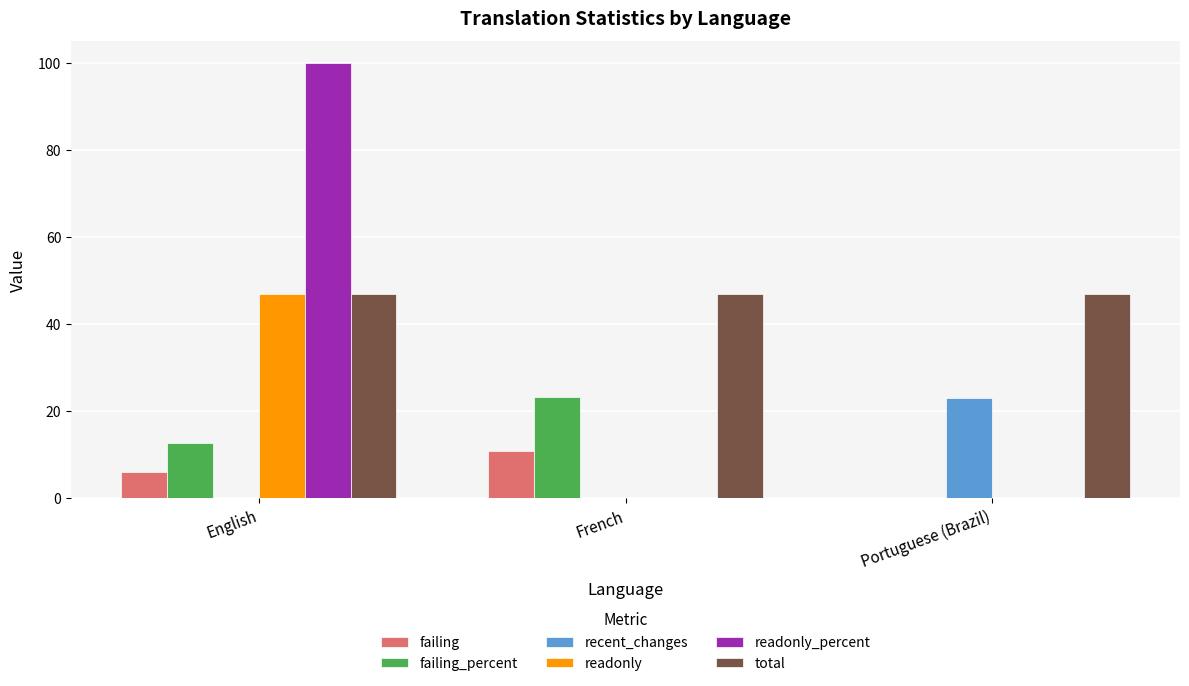

The failing_percent series shows 7.0 at French. True or false?

False